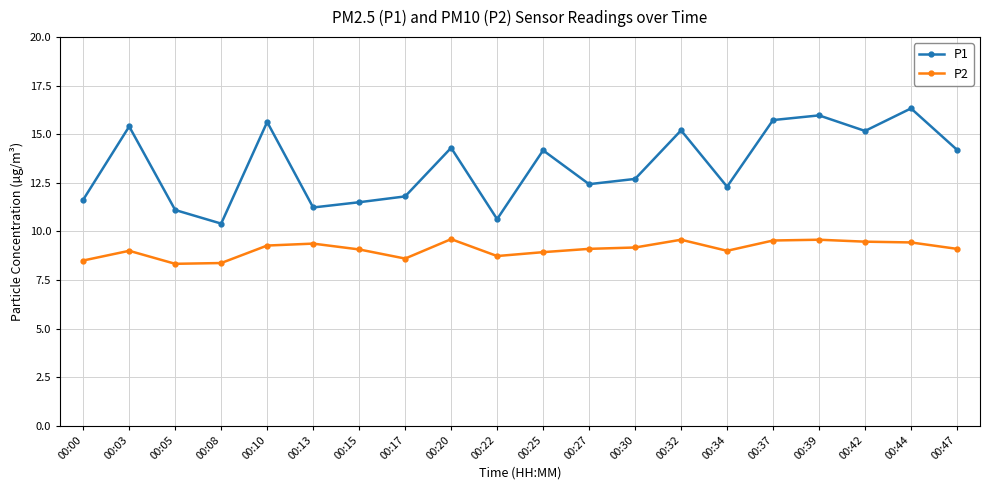

Rank the series by their maximum value, from highest to lowest.

P1, P2